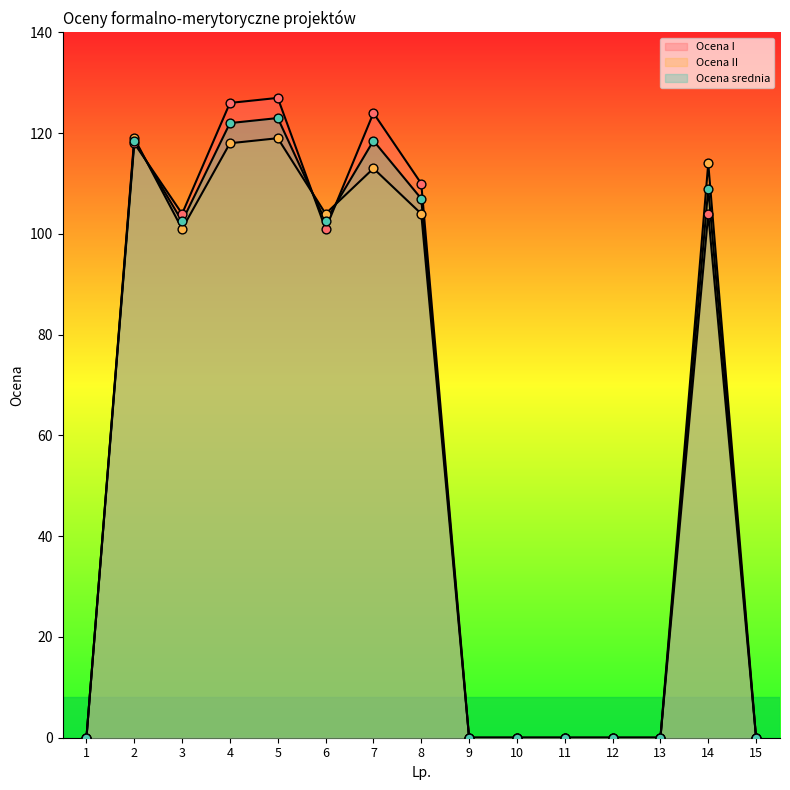

Which series reaches the maximum Y coordinate?

Ocena I